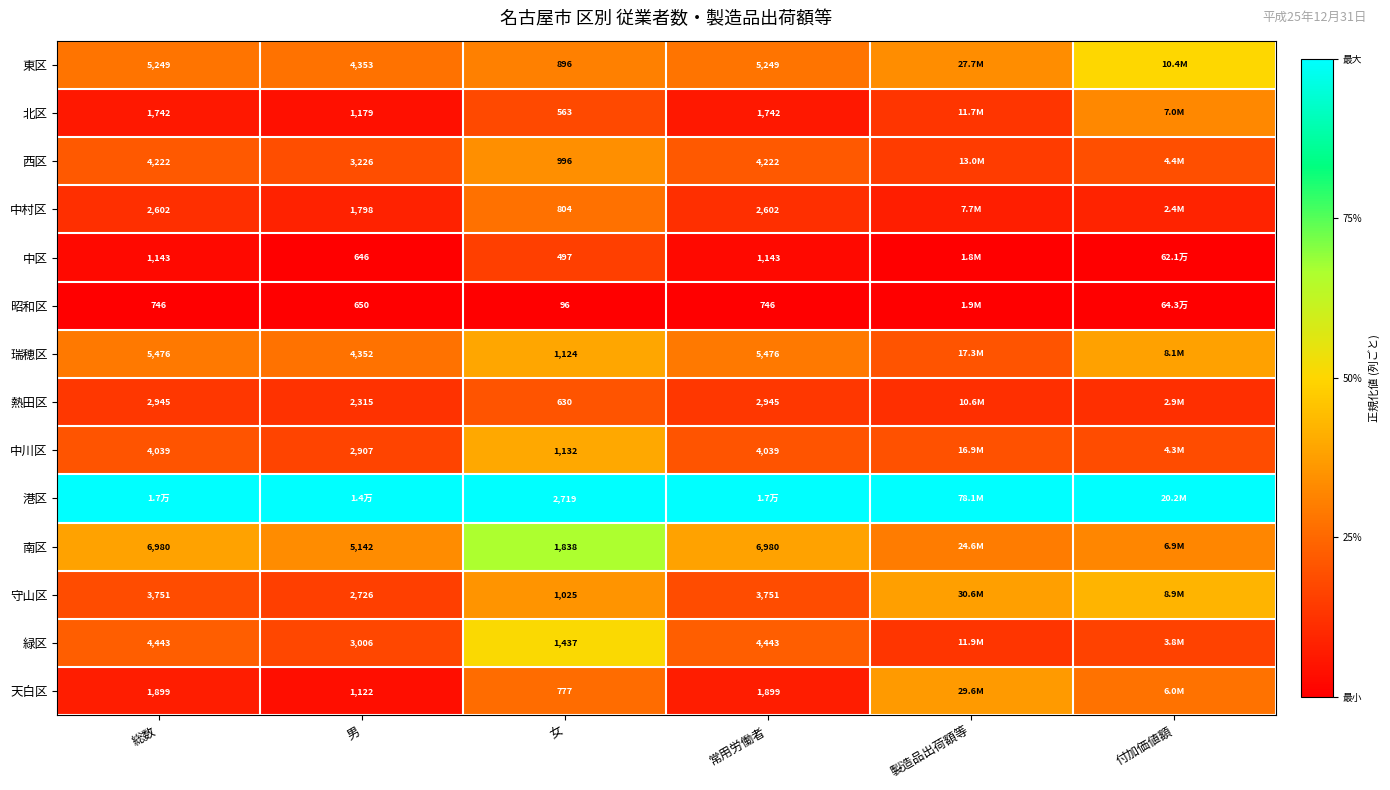

Is the value of 南区 at 総数 greater than the value of 瑞穂区 at 総数?

Yes